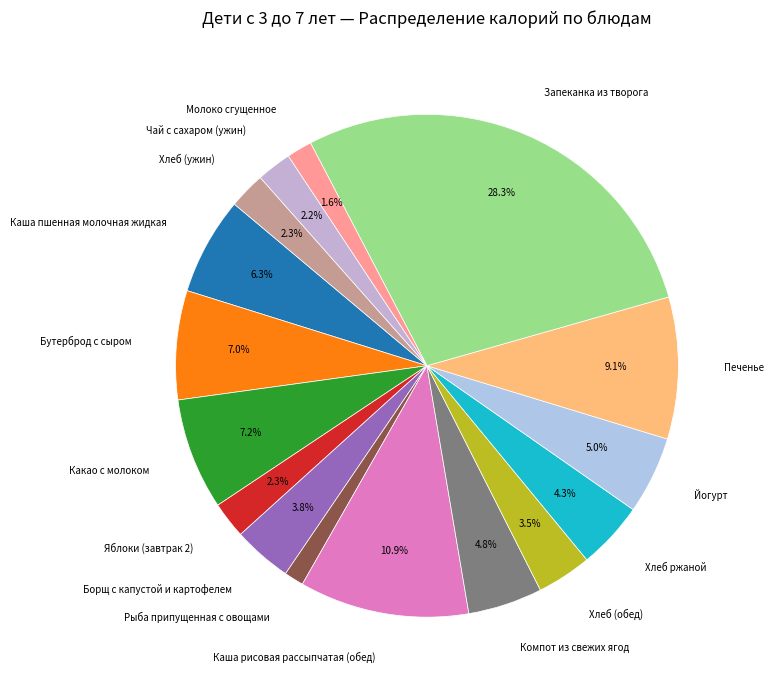

Combined, do Хлеб (ужин) and Запеканка из творога account for over 50%?

No